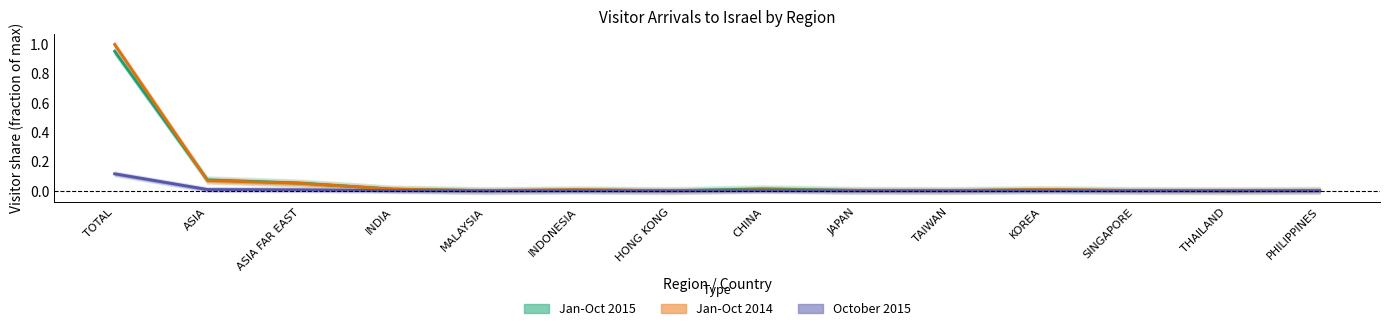

In October 2015, how many points are higher than both neighbors (excluding endpoints)?

3